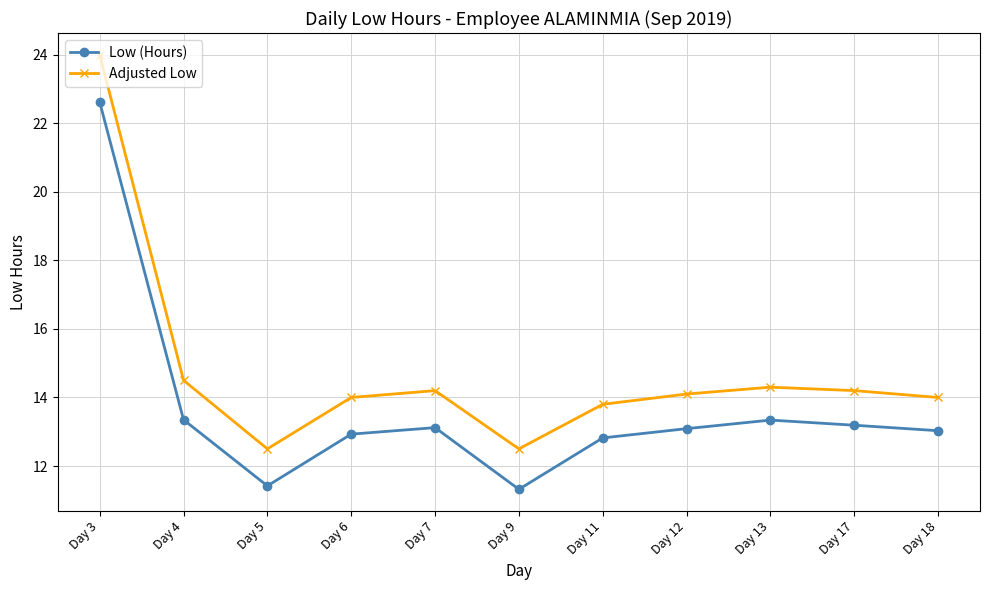

True or false: Adjusted Low and Low (Hours) intersect in this chart.

False